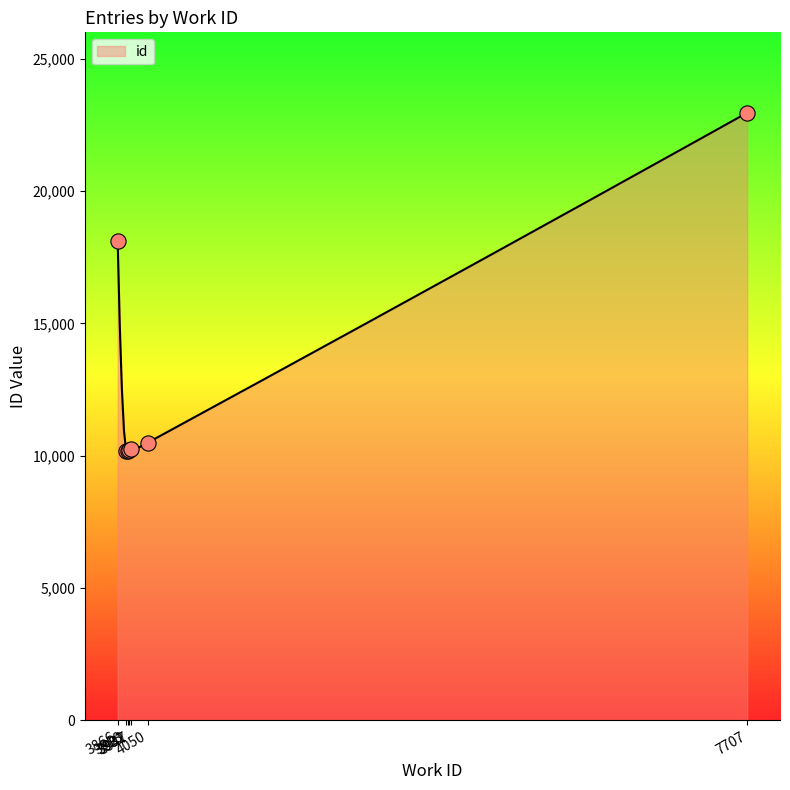

Which has a higher value, 4050 or 3932?

4050